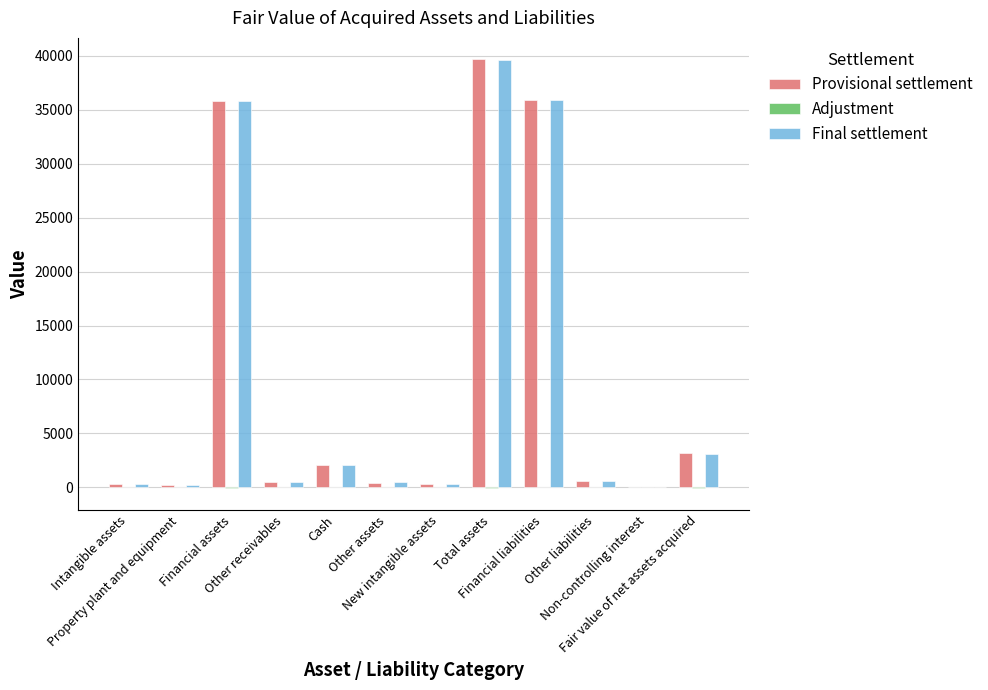

What is the greatest value displayed?

39668